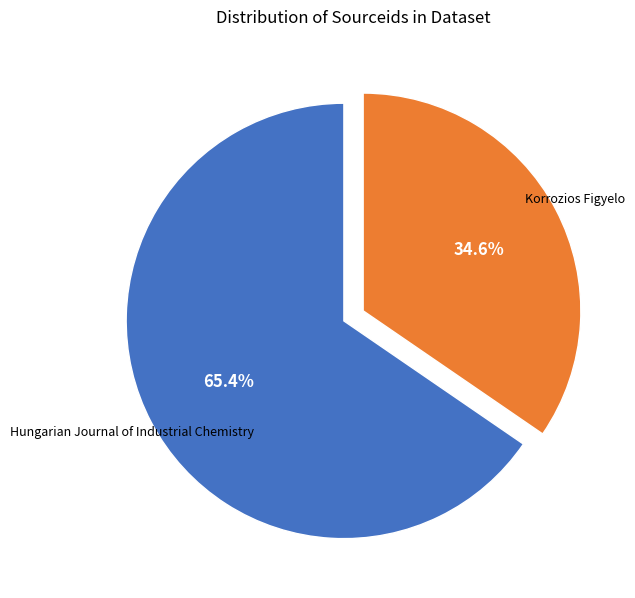

How many slices are in this pie chart?

2